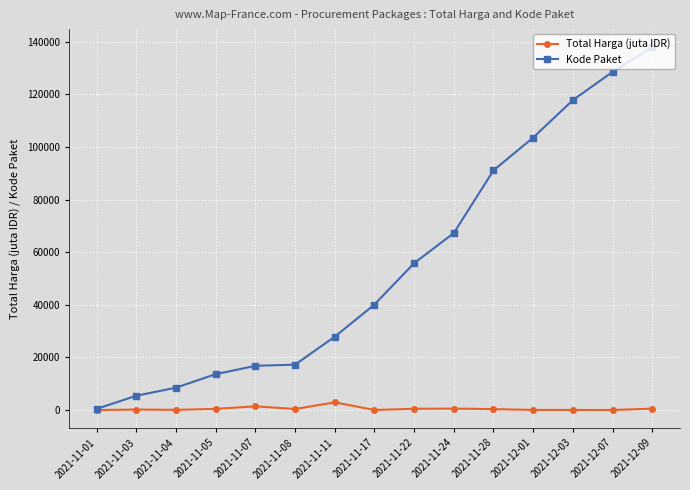

Is the value of Total Harga (juta IDR) at 2021-11-24 greater than the value of Kode Paket at 2021-12-07?

No